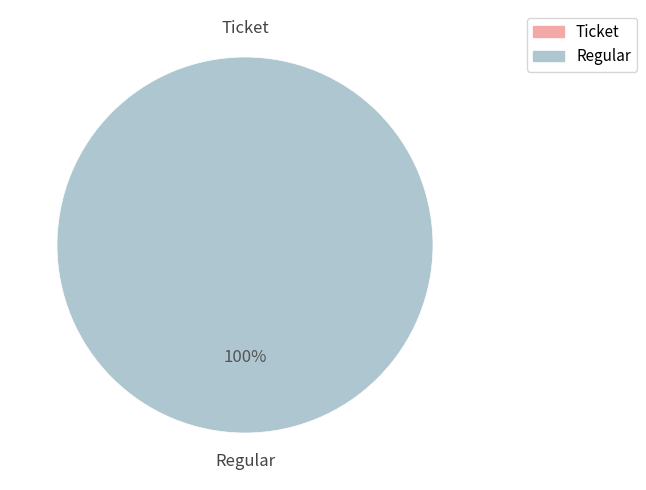

True or false: Regular accounts for 100% of the total.

True